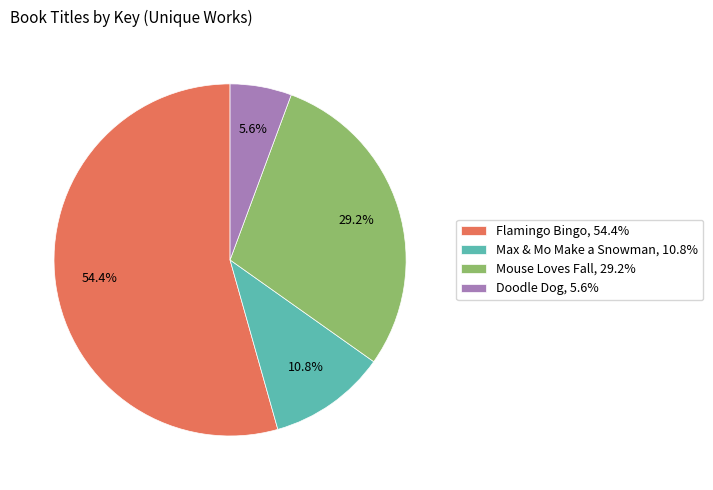

What percentage do Flamingo Bingo and Max & Mo Make a Snowman together represent?

65.2%